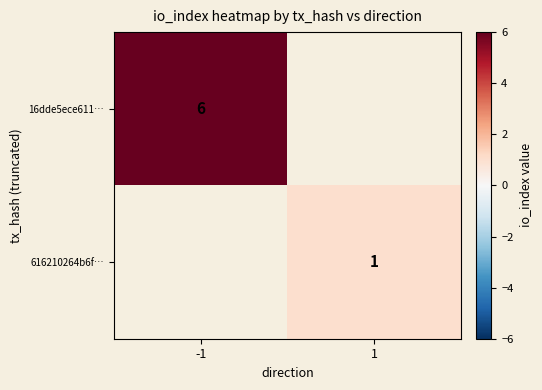

True or false: 16dde5ece611… has a value of 6 at -1.

True